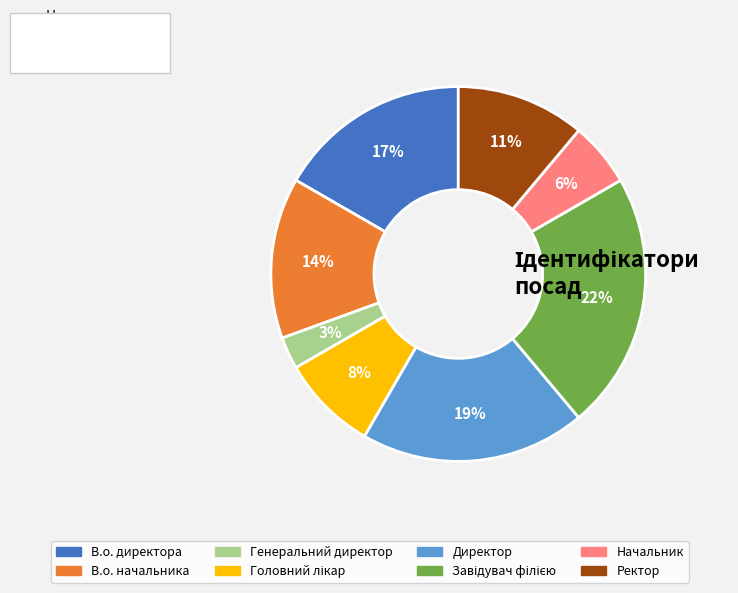

Which has a higher value, В.о. начальника or Ректор?

В.о. начальника